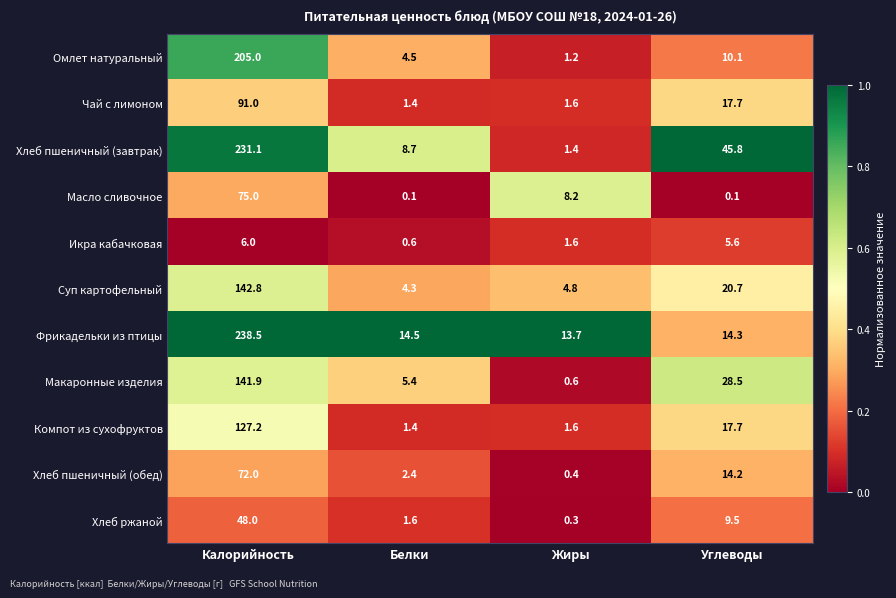

At how many categories does at least one series exceed 0?

4